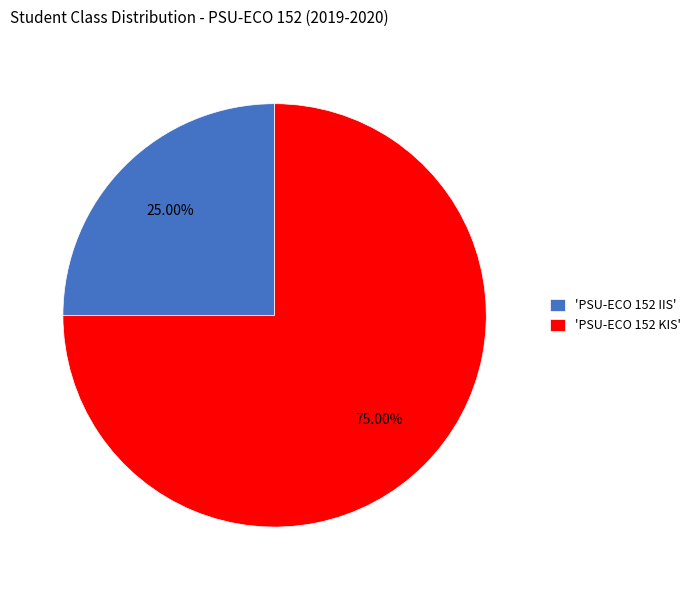

Which slice represents more than half of the pie?

'PSU-ECO 152 KIS'